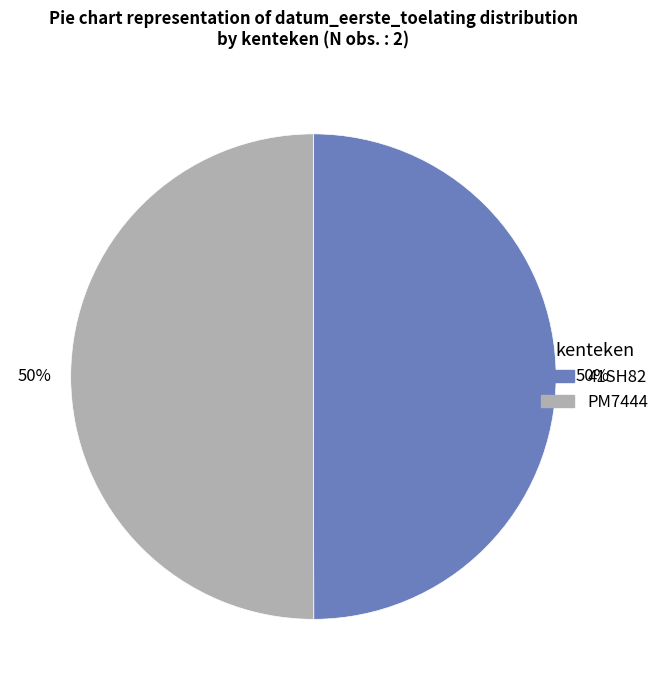

Count the number of slices in the pie.

2